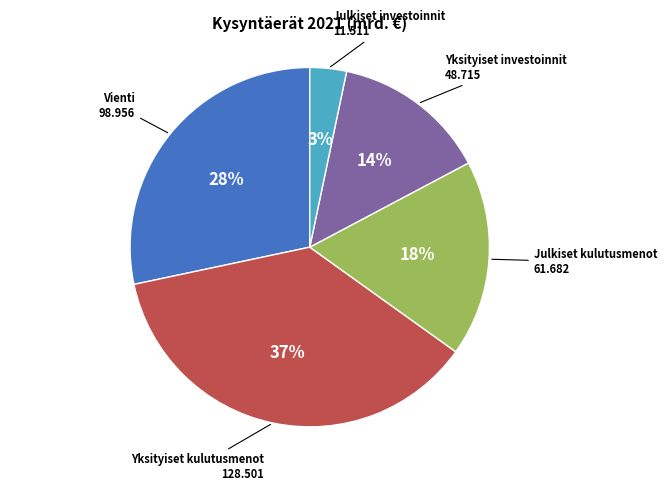

To the nearest percent, what is the average slice percentage?

20%